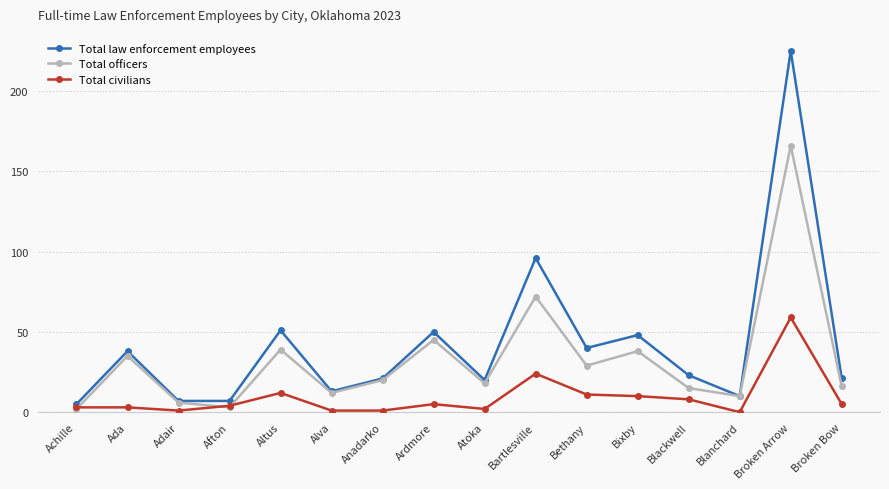

At which label does Total officers first exceed 20?

Ada